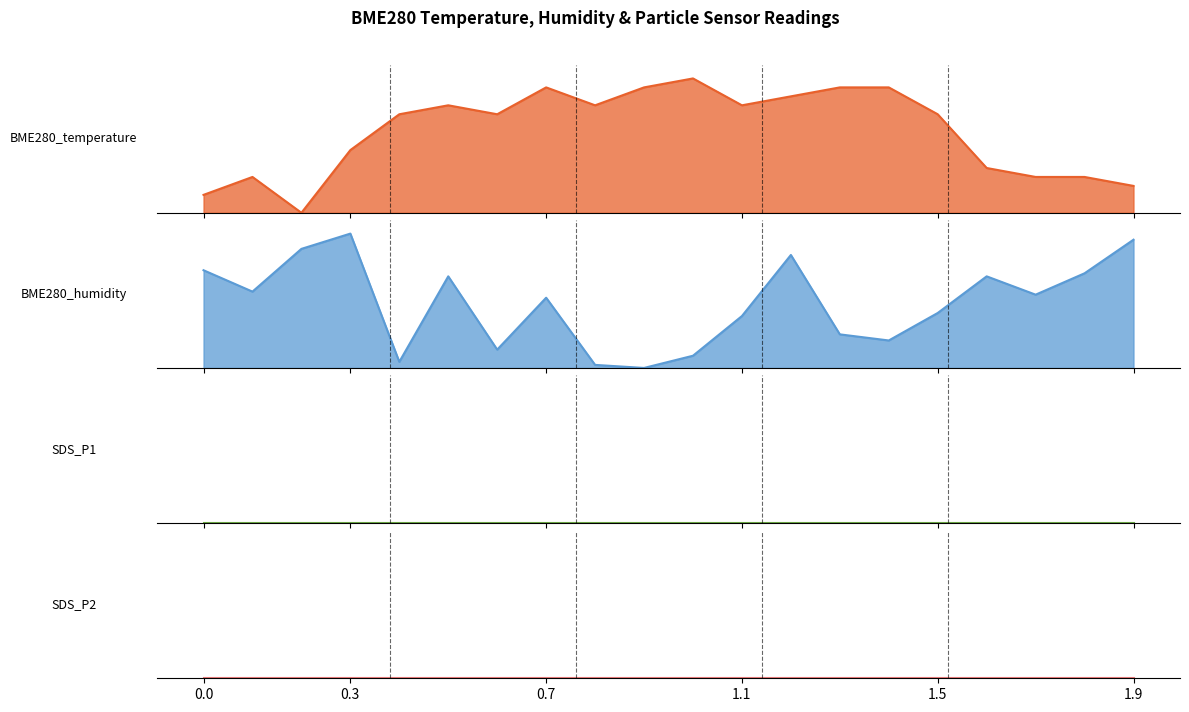

At how many categories does at least one series exceed 0?

20